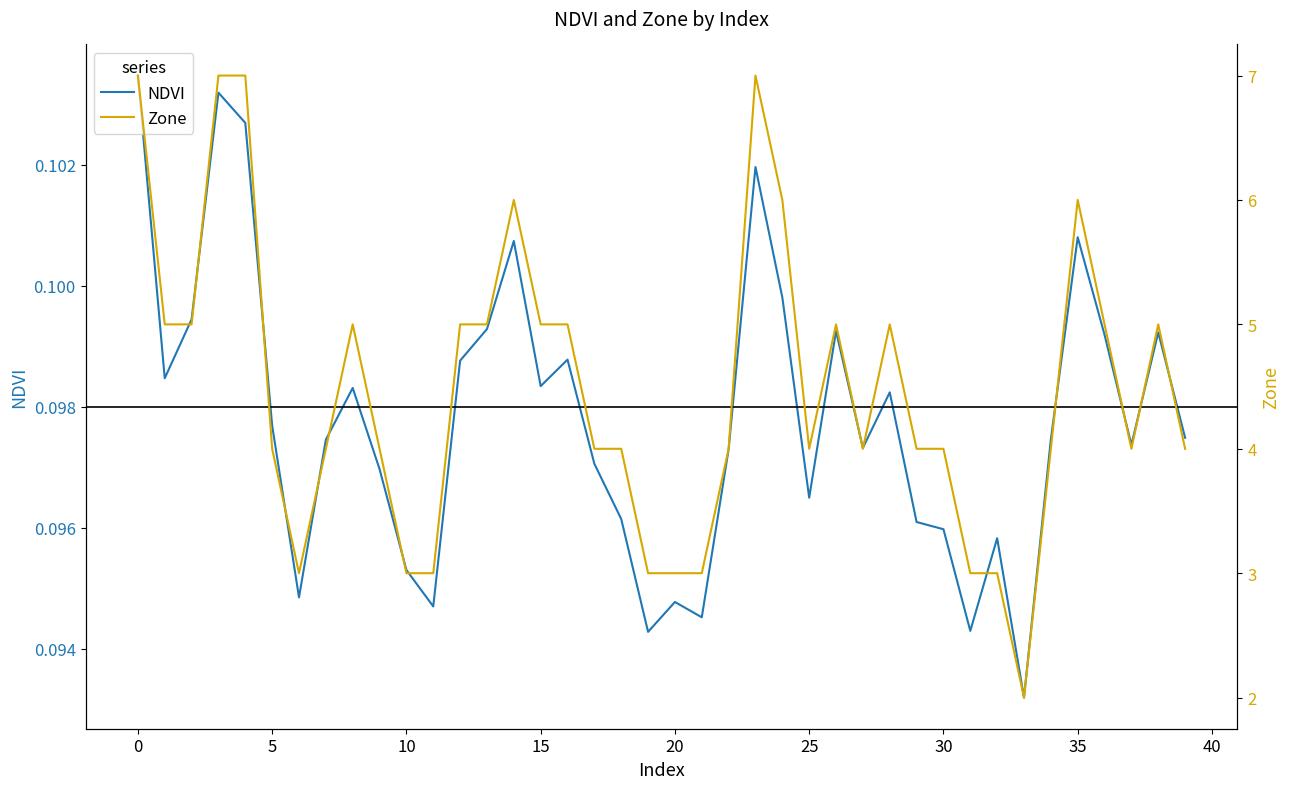

True or false: NDVI has a value of 0.1 at 27.

True